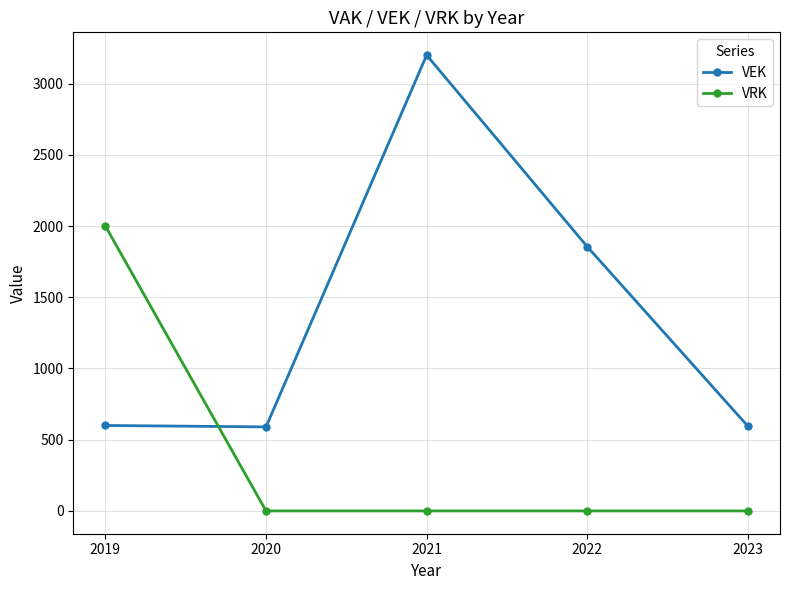

What is the maximum value for VRK?

2000